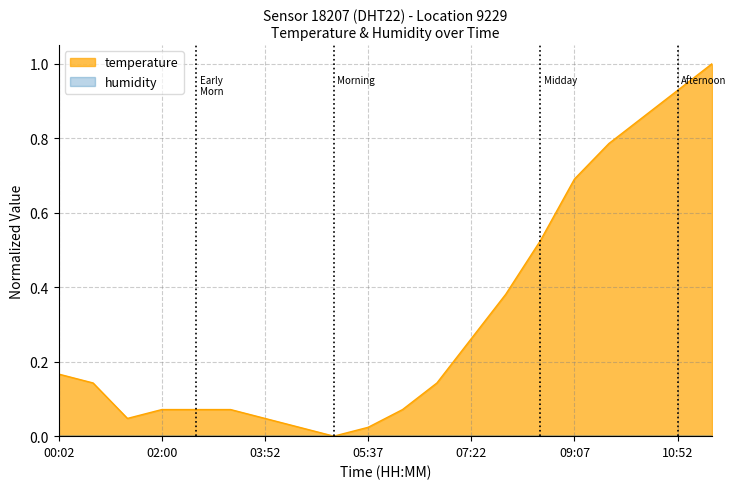

Reading left to right, list all the values displayed in this chart.

0.2	0.1	0.0	0.1	0.1	0.1	0.0	0.0	0.0	0.0	0.1	0.1	0.3	0.4	0.5	0.7	0.8	0.9	0.9	1.0